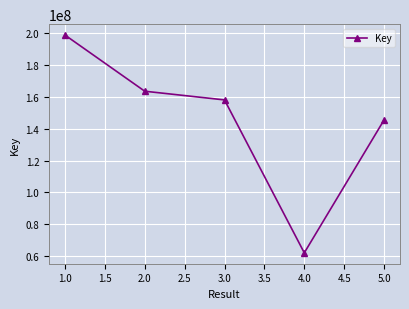

Does the chart have visible grid lines?

Yes